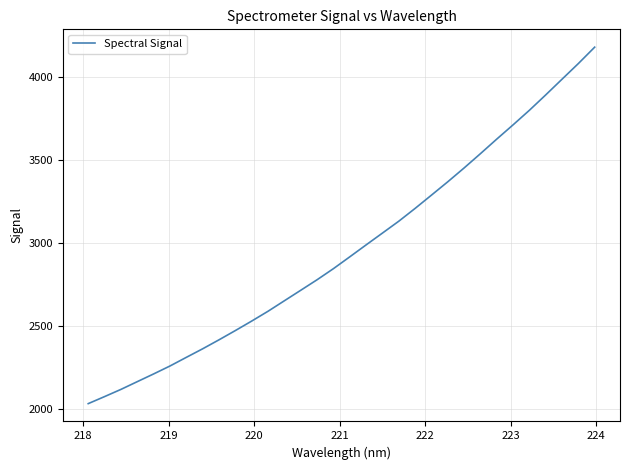

What is the difference between the maximum and minimum values?

2146.5